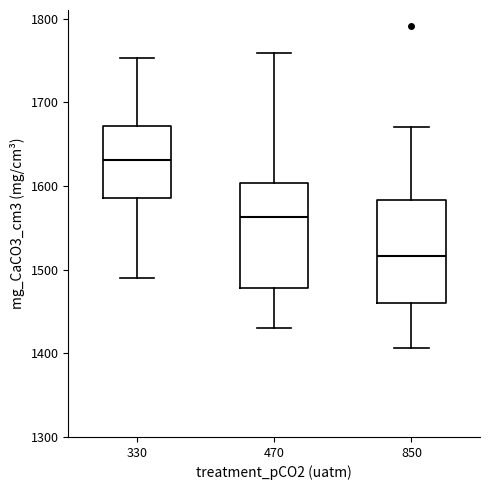

Where does the median line of the box at x = 330 sit on the y-axis? The values are not printed on the chart, so give them approximately, as read against the axis.

1630